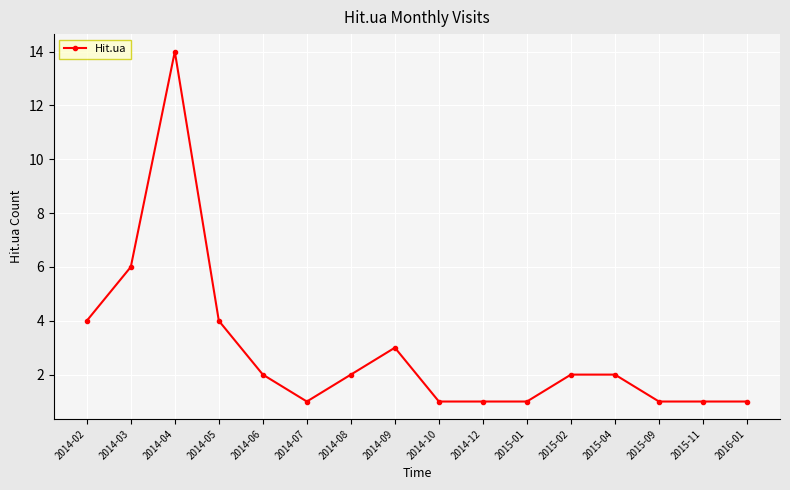

Reading left to right, what are all the values shown in this chart?

4	6	14	4	2	1	2	3	1	1	1	2	2	1	1	1